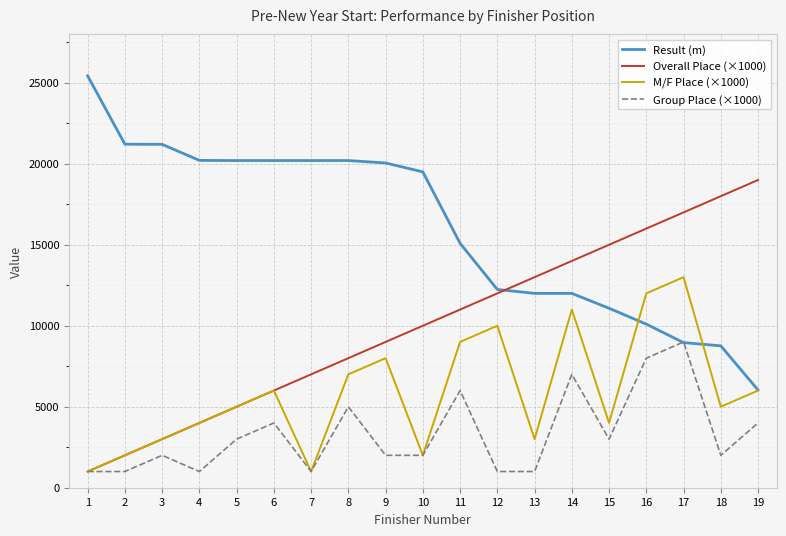

What is the sum of the Result (m) values at 13 and 18?

20760